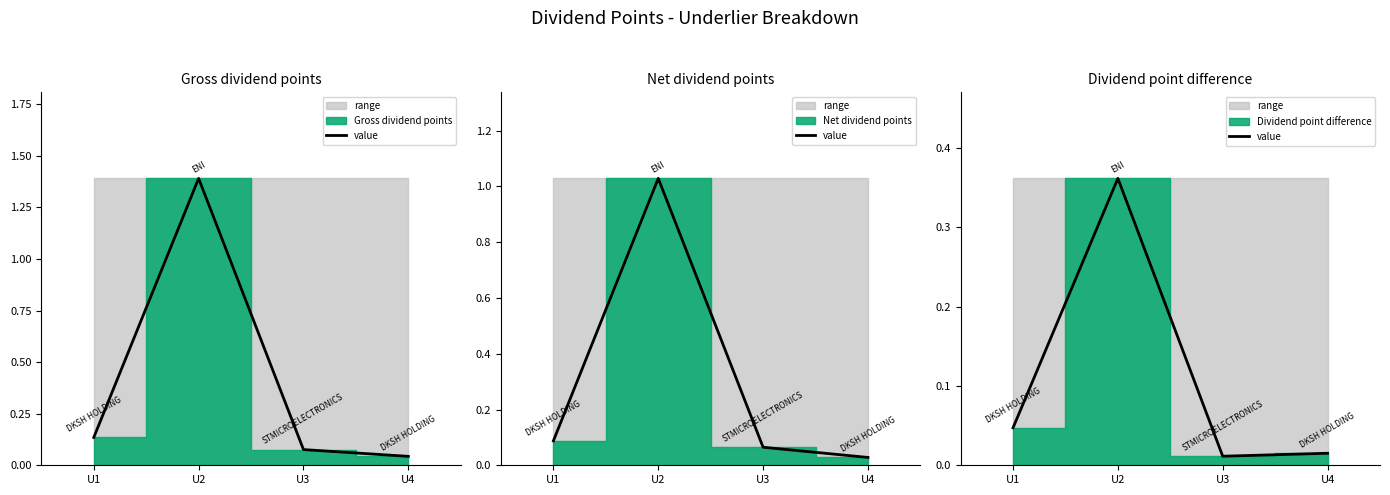

List the labels in order of value, smallest first.

U3, U4, U1, U2